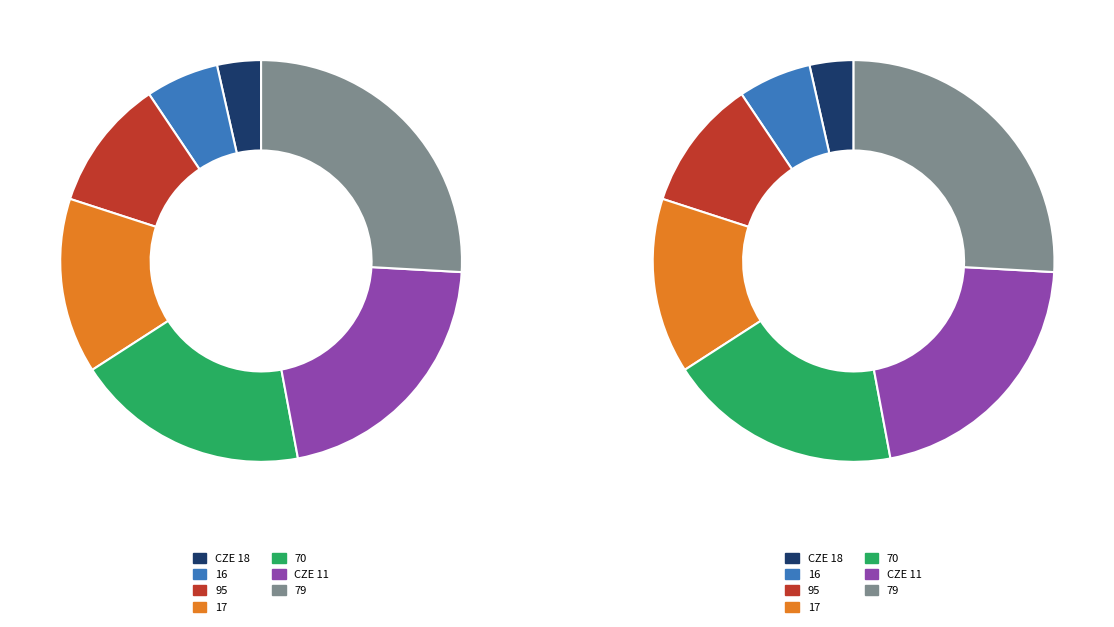

Does 70 represent more than half of the total?

No